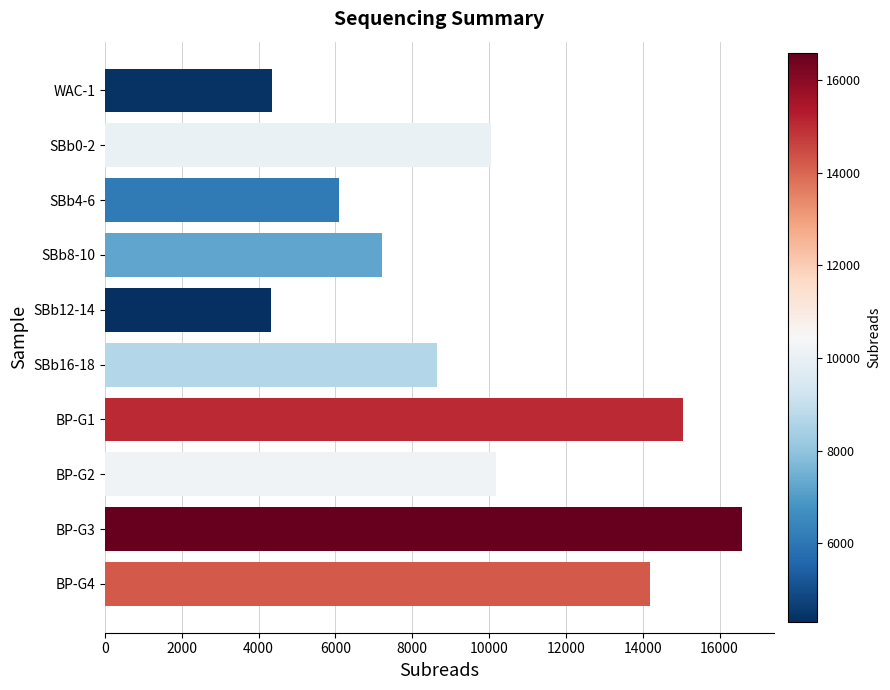

Count the number of categories in the chart.

10